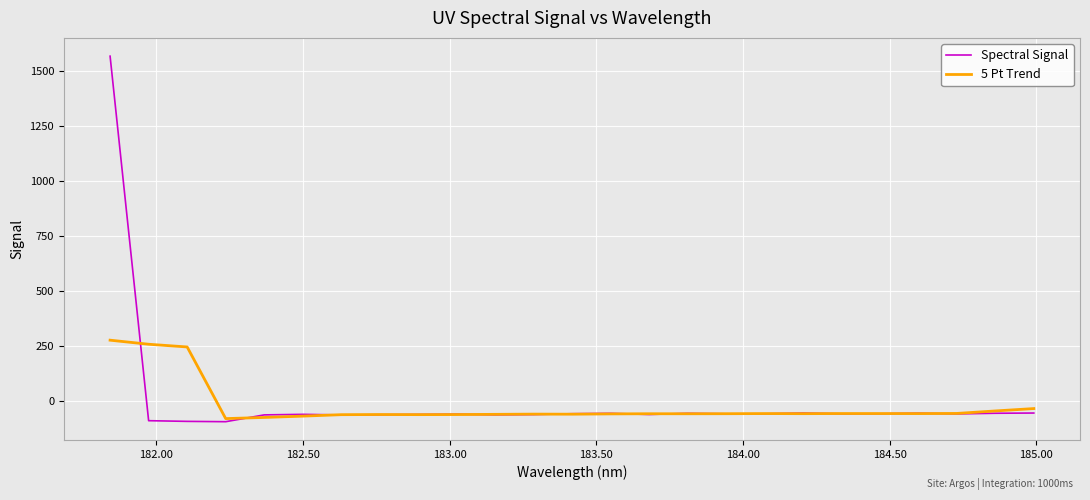

What is the highest value of the 5 Pt Trend series?

278.0